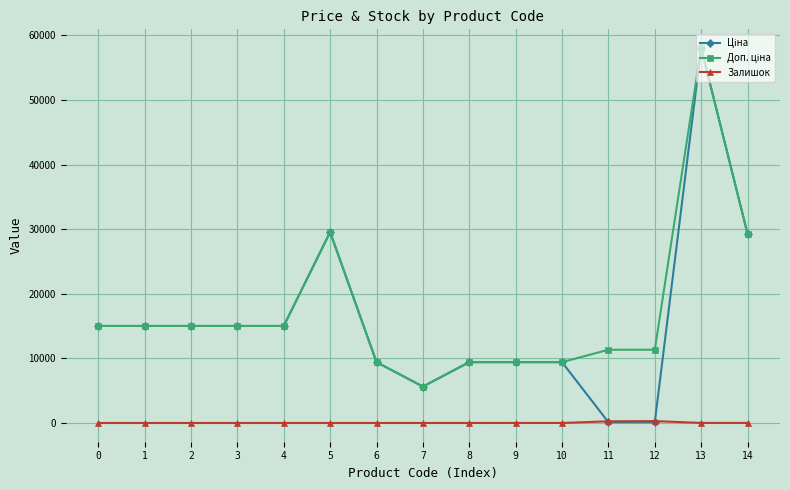

At which category is the sum across all series the highest?

13